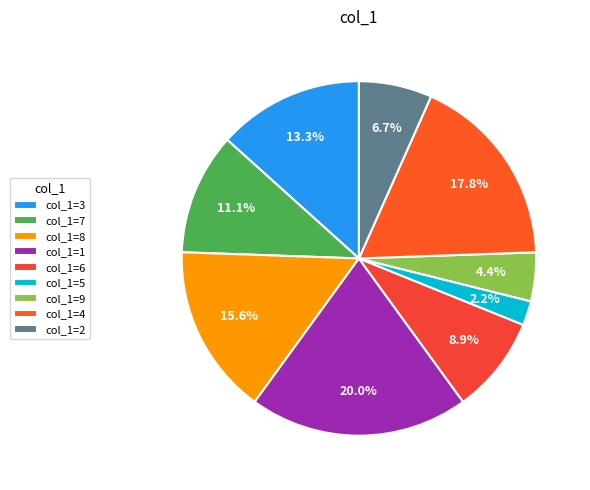

What percentage is the col_1=5 slice, to the nearest percent?

2%